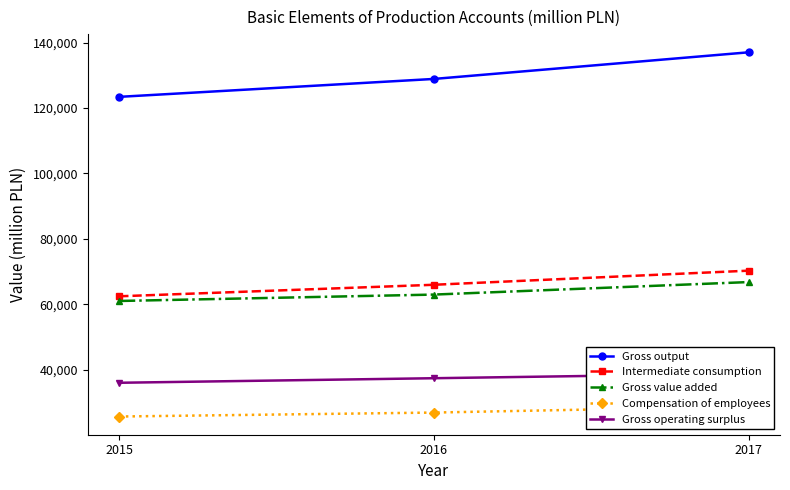

How many values in the Compensation of employees series exceed 26870?

1